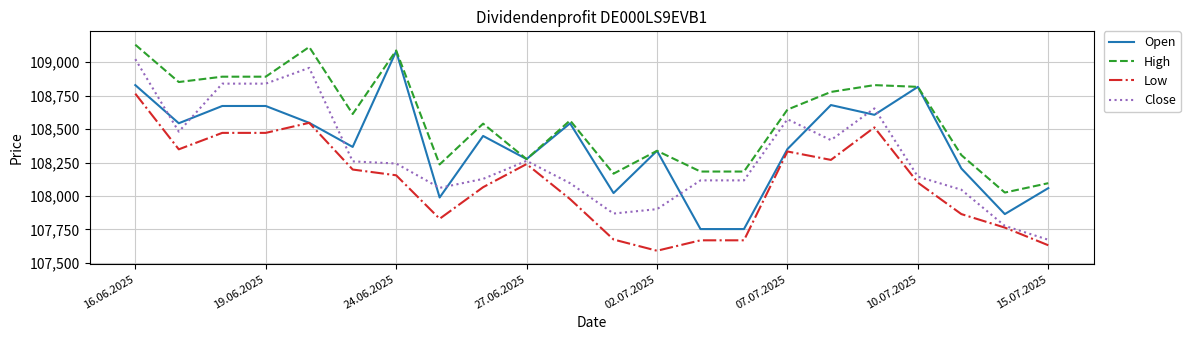

True or false: High and Low intersect in this chart.

False